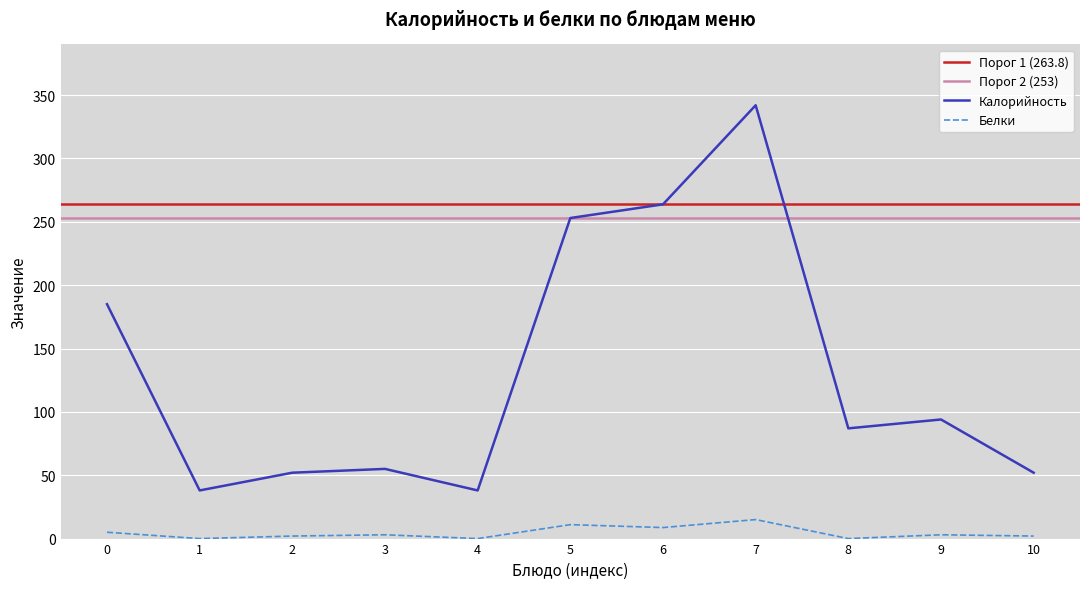

The Калорийность series shows 71.5 at 10. True or false?

False